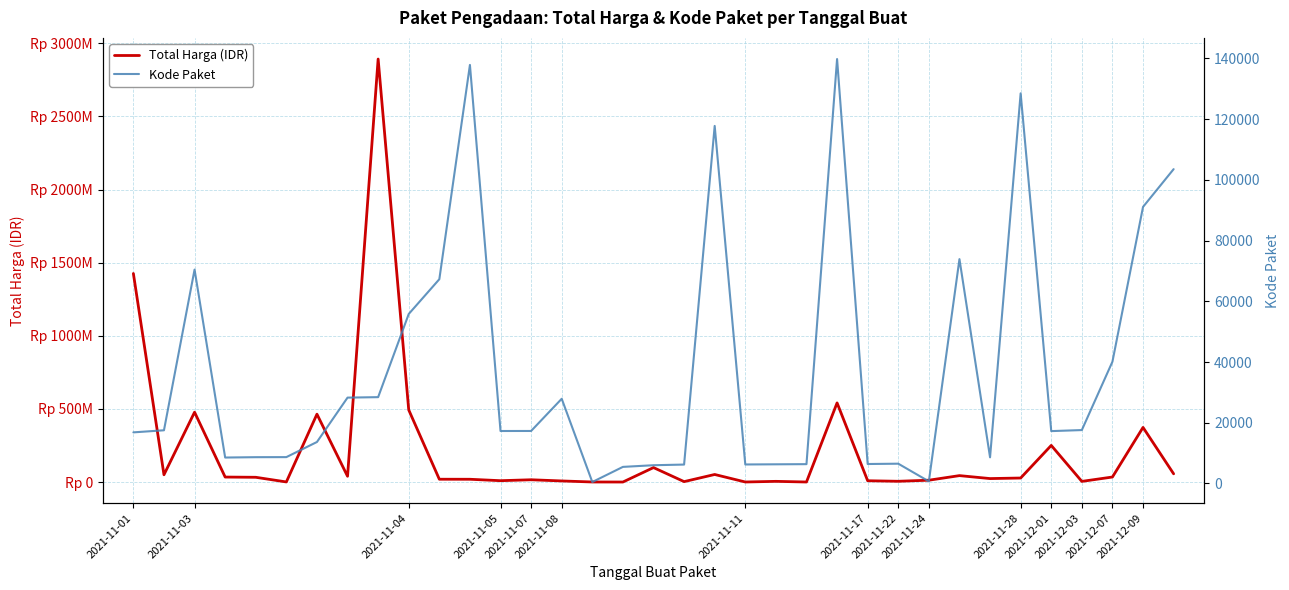

Does the chart display data point markers on the line(s)?

No